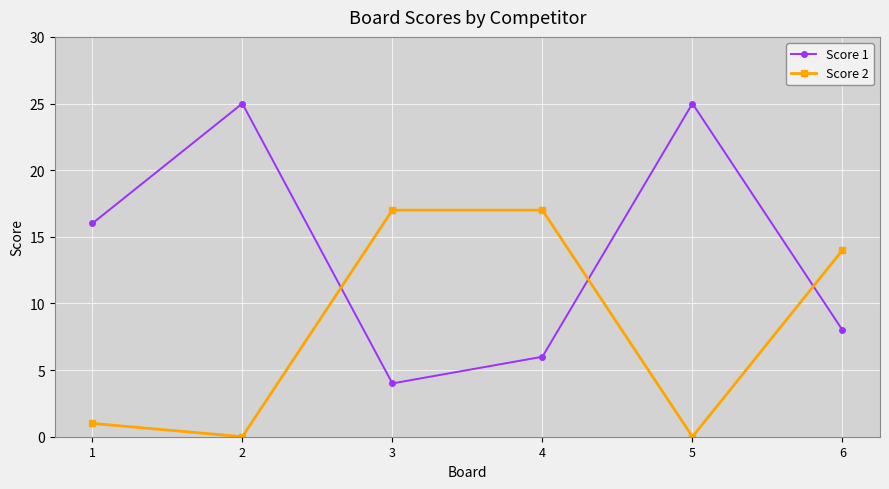

What is the difference between the Score 1 values at 4 and 3?

2